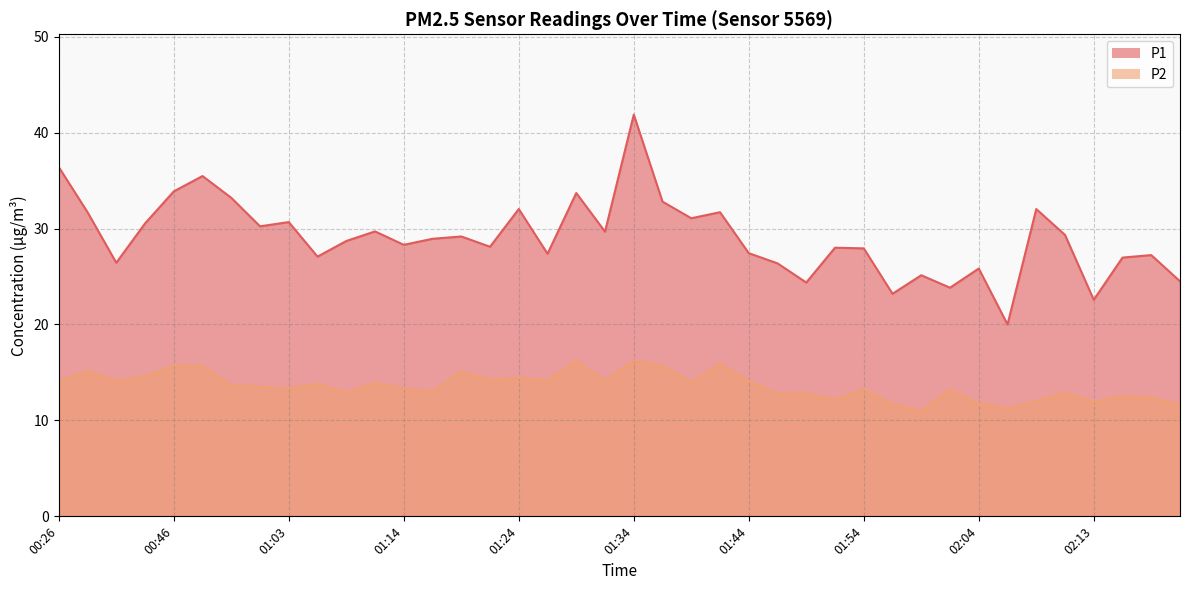

At how many categories does at least one series exceed 38?

1